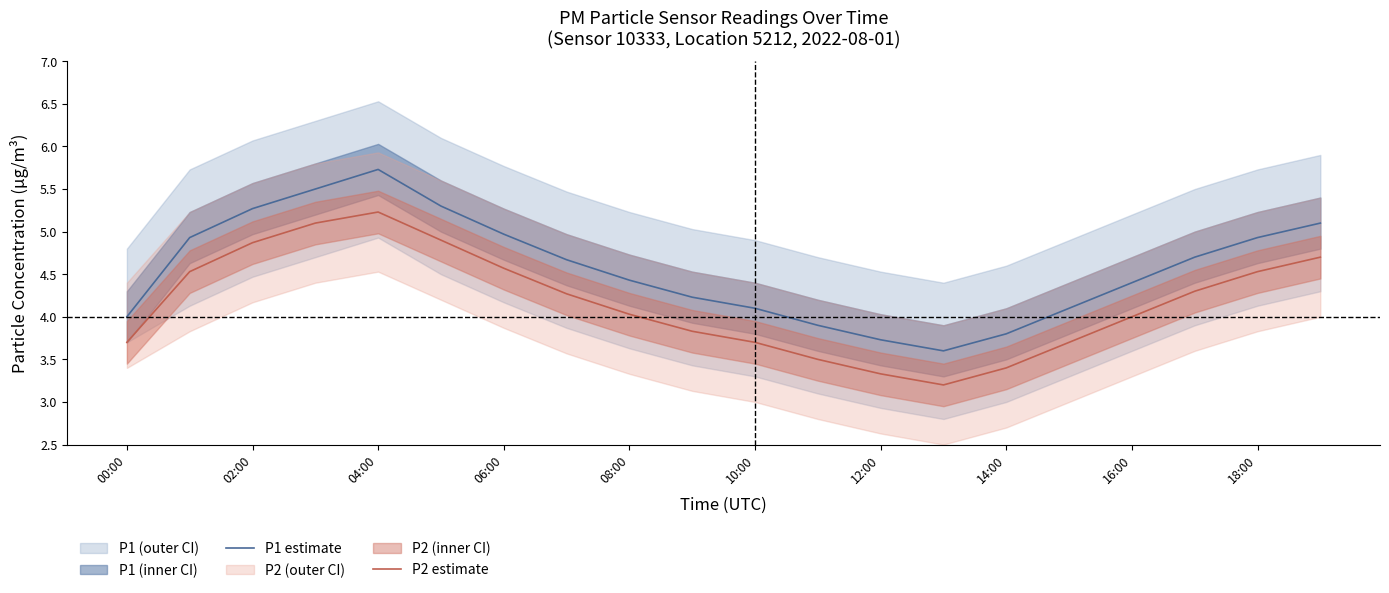

What is the lowest value of the P1 estimate series?

3.6